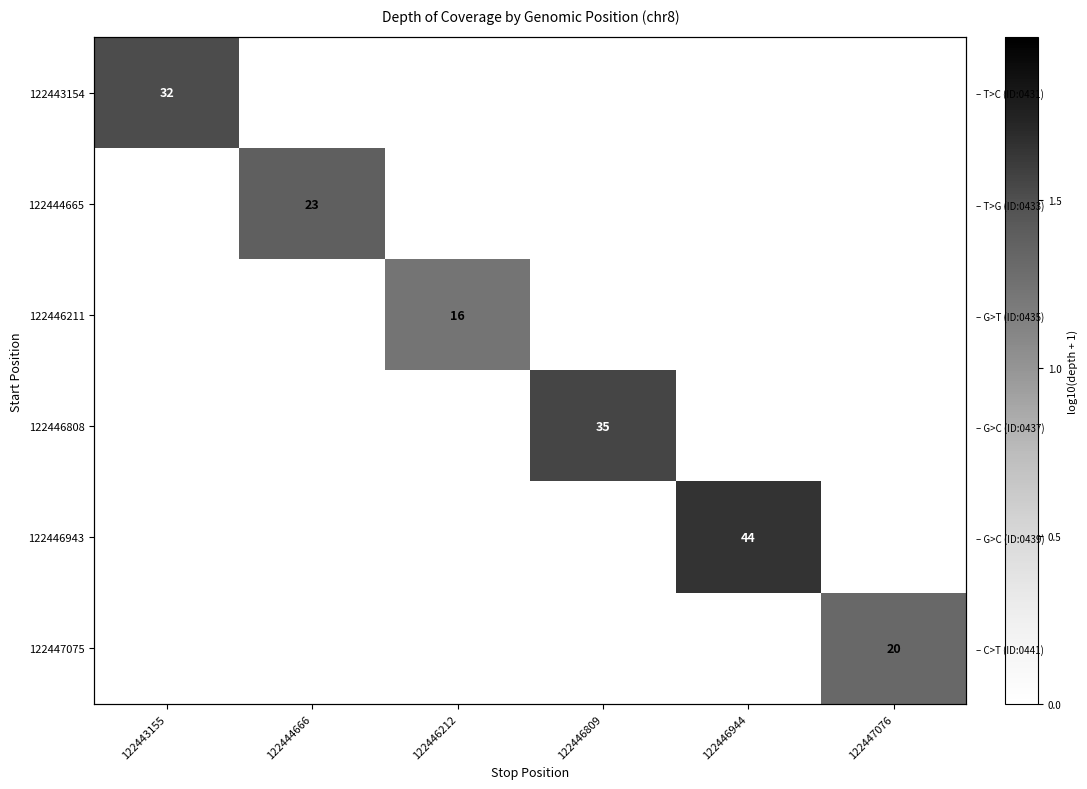

Which category has the lowest value in the 122447075 series?

122443155